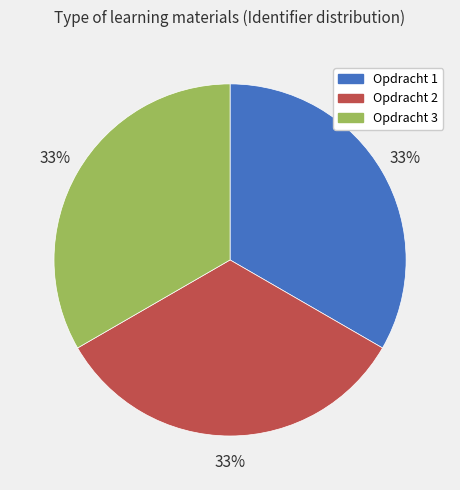

Does Opdracht 2 account for over 50% of the chart?

No